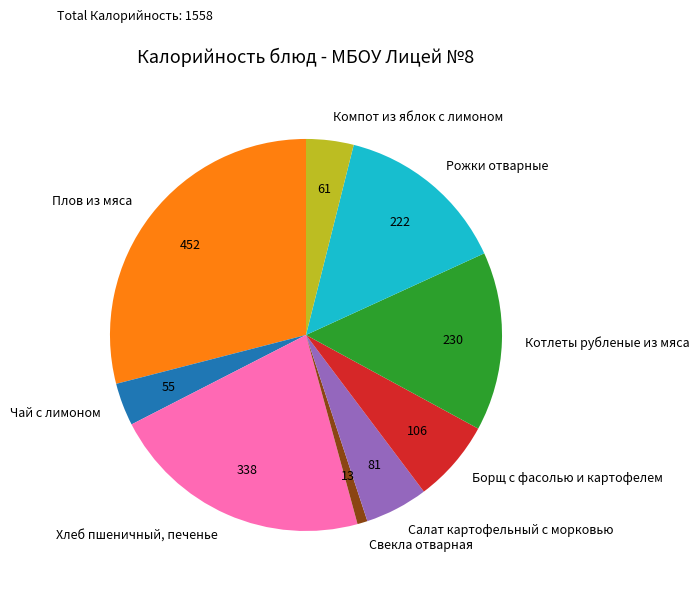

Which category has the biggest portion of the pie?

Плов из мяса